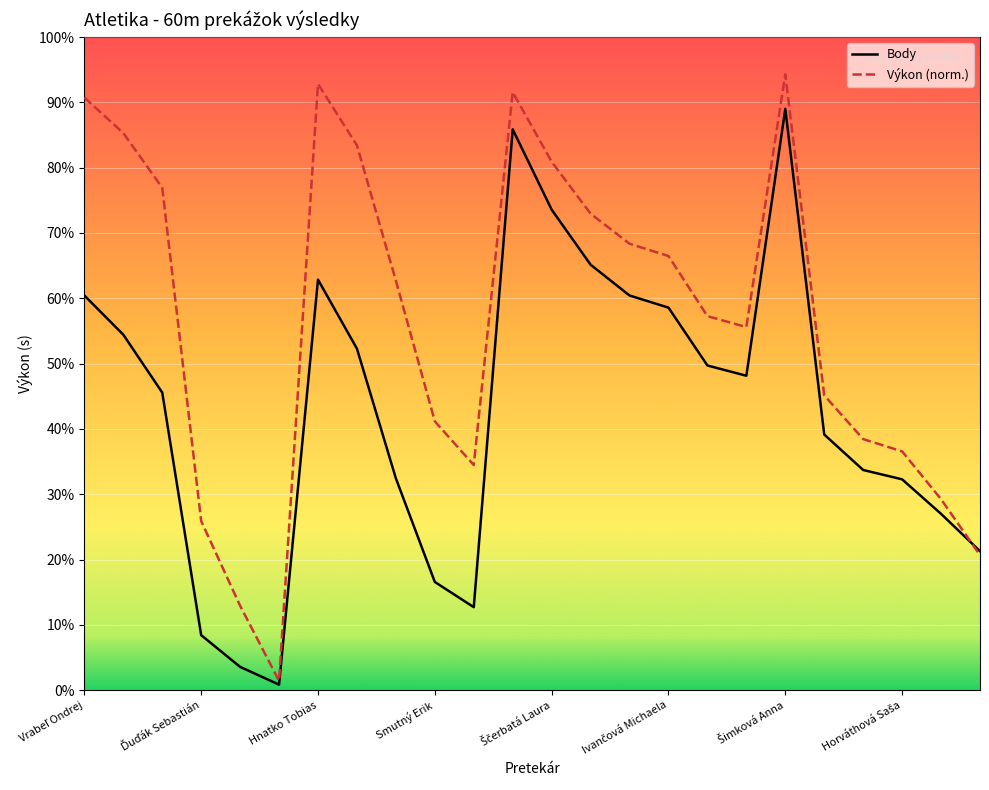

Does the chart display data point markers on the line(s)?

No